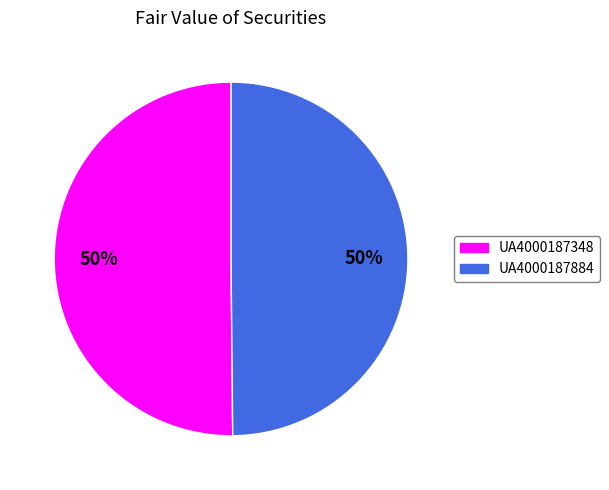

To the nearest percent, what is the combined percentage of UA4000187348 and UA4000187884?

100%